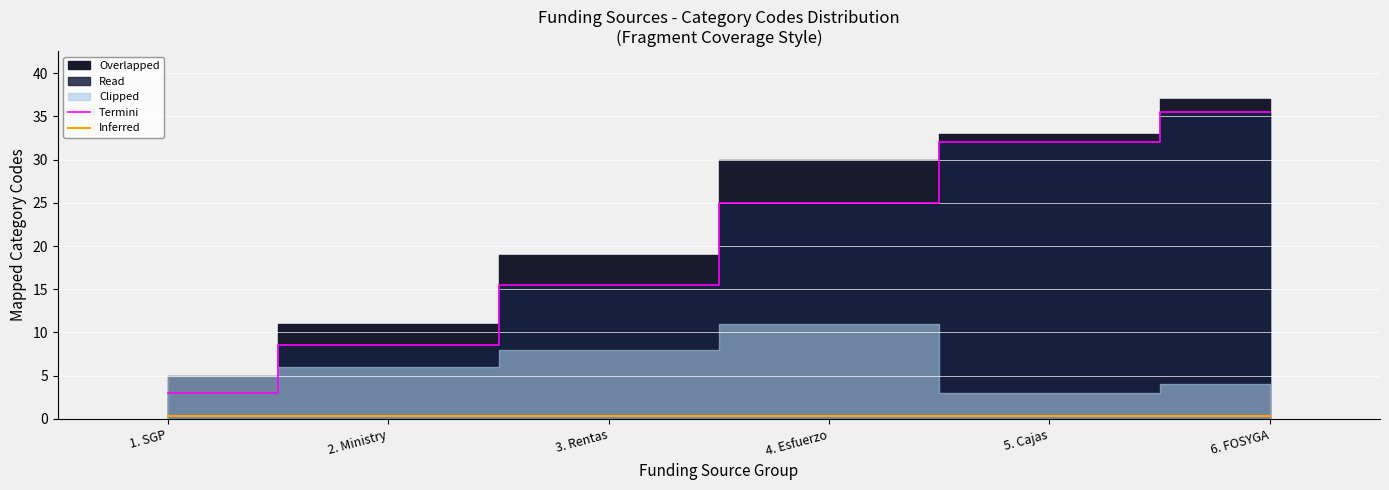

What is the maximum value for Termini?

35.5